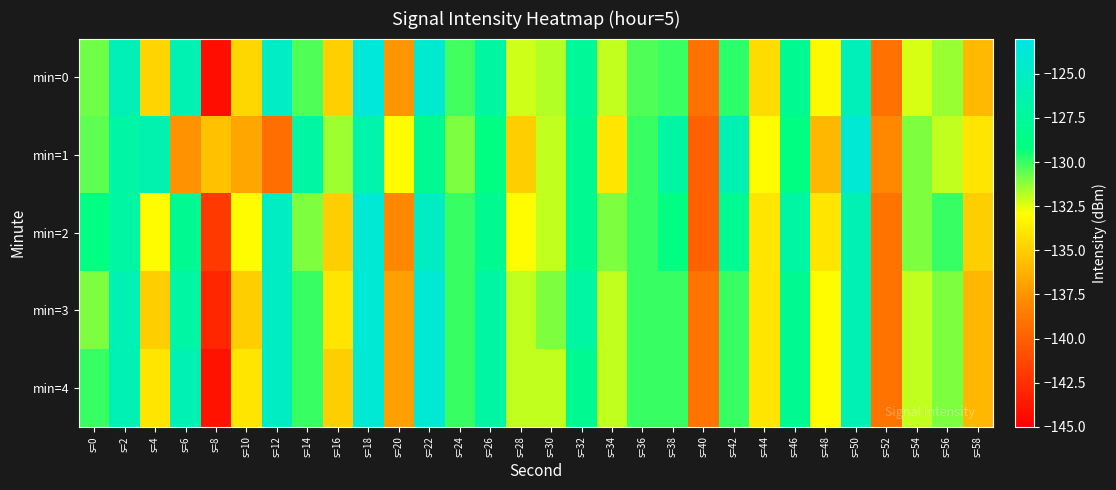

Reading right to left, list all the values displayed in this chart.

min=0: s=58=-135.9	s=56=-131.4	s=54=-132.3	s=52=-139.1	s=50=-125.7	s=48=-133.1	s=46=-128.0	s=44=-134.4	s=42=-129.8	s=40=-139.1	s=38=-130.0	s=36=-130.3	s=34=-132.0	s=32=-127.7	s=30=-131.8	s=28=-132.2	s=26=-127.1	s=24=-130.1	s=22=-124.3	s=20=-137.5	s=18=-123.7	s=16=-134.9	s=14=-130.3	s=12=-124.9	s=10=-134.6	s=8=-144.2	s=6=-126.1	s=4=-134.7	s=2=-125.8	s=0=-130.8
min=1: s=58=-134.0	s=56=-132.0	s=54=-131.0	s=52=-138.0	s=50=-124.0	s=48=-136.0	s=46=-129.0	s=44=-133.0	s=42=-126.0	s=40=-140.0	s=38=-127.0	s=36=-130.0	s=34=-134.0	s=32=-128.0	s=30=-132.0	s=28=-135.0	s=26=-129.0	s=24=-131.0	s=22=-128.0	s=20=-133.0	s=18=-126.5	s=16=-131.5	s=14=-127.1	s=12=-139.3	s=10=-136.7	s=8=-135.6	s=6=-137.6	s=4=-126.3	s=2=-126.9	s=0=-130.5
min=2: s=58=-135.0	s=56=-130.0	s=54=-131.0	s=52=-139.0	s=50=-126.0	s=48=-134.0	s=46=-127.0	s=44=-134.0	s=42=-128.0	s=40=-140.0	s=38=-129.0	s=36=-130.0	s=34=-131.0	s=32=-128.0	s=30=-132.0	s=28=-133.0	s=26=-128.0	s=24=-130.0	s=22=-125.0	s=20=-138.0	s=18=-124.0	s=16=-135.0	s=14=-131.0	s=12=-125.0	s=10=-133.0	s=8=-142.0	s=6=-128.0	s=4=-133.0	s=2=-127.0	s=0=-129.0
min=3: s=58=-136.0	s=56=-131.0	s=54=-132.0	s=52=-139.0	s=50=-126.0	s=48=-133.0	s=46=-128.0	s=44=-134.0	s=42=-130.0	s=40=-139.0	s=38=-130.0	s=36=-130.0	s=34=-132.0	s=32=-127.0	s=30=-131.0	s=28=-132.0	s=26=-127.0	s=24=-130.0	s=22=-124.0	s=20=-137.0	s=18=-124.0	s=16=-134.0	s=14=-130.0	s=12=-125.0	s=10=-135.0	s=8=-143.0	s=6=-127.0	s=4=-135.0	s=2=-126.0	s=0=-131.0
min=4: s=58=-136.0	s=56=-131.0	s=54=-132.0	s=52=-139.0	s=50=-126.0	s=48=-133.0	s=46=-128.0	s=44=-134.0	s=42=-130.0	s=40=-139.0	s=38=-130.0	s=36=-130.0	s=34=-132.0	s=32=-128.0	s=30=-132.0	s=28=-132.0	s=26=-127.0	s=24=-130.0	s=22=-124.0	s=20=-137.0	s=18=-124.0	s=16=-135.0	s=14=-130.0	s=12=-125.0	s=10=-134.0	s=8=-144.0	s=6=-126.0	s=4=-134.0	s=2=-126.0	s=0=-130.0